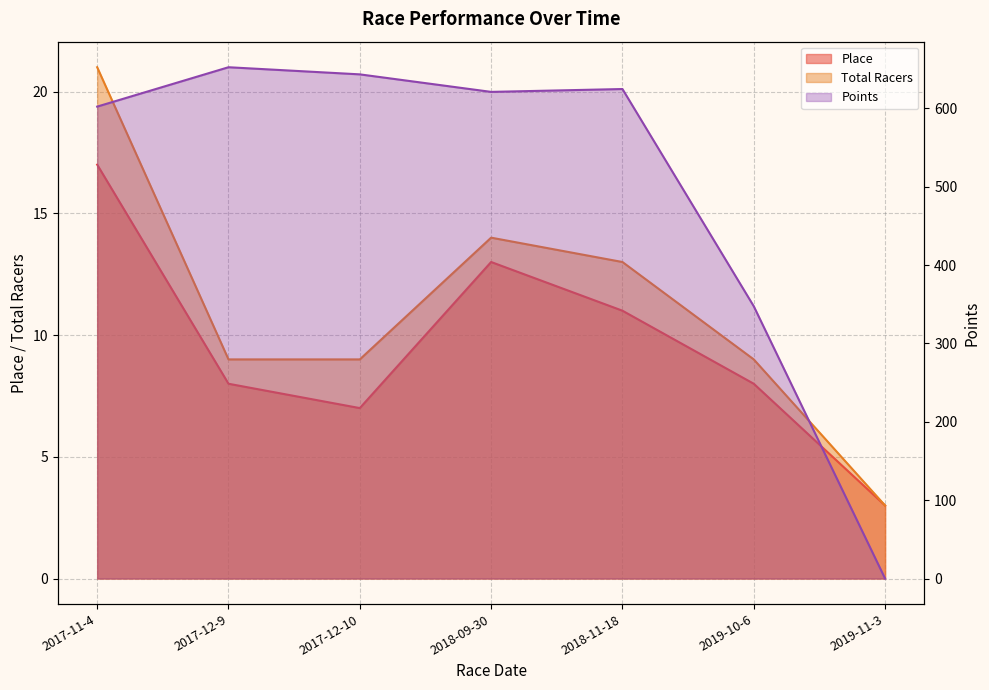

What is the average value of the Place series?

9.6